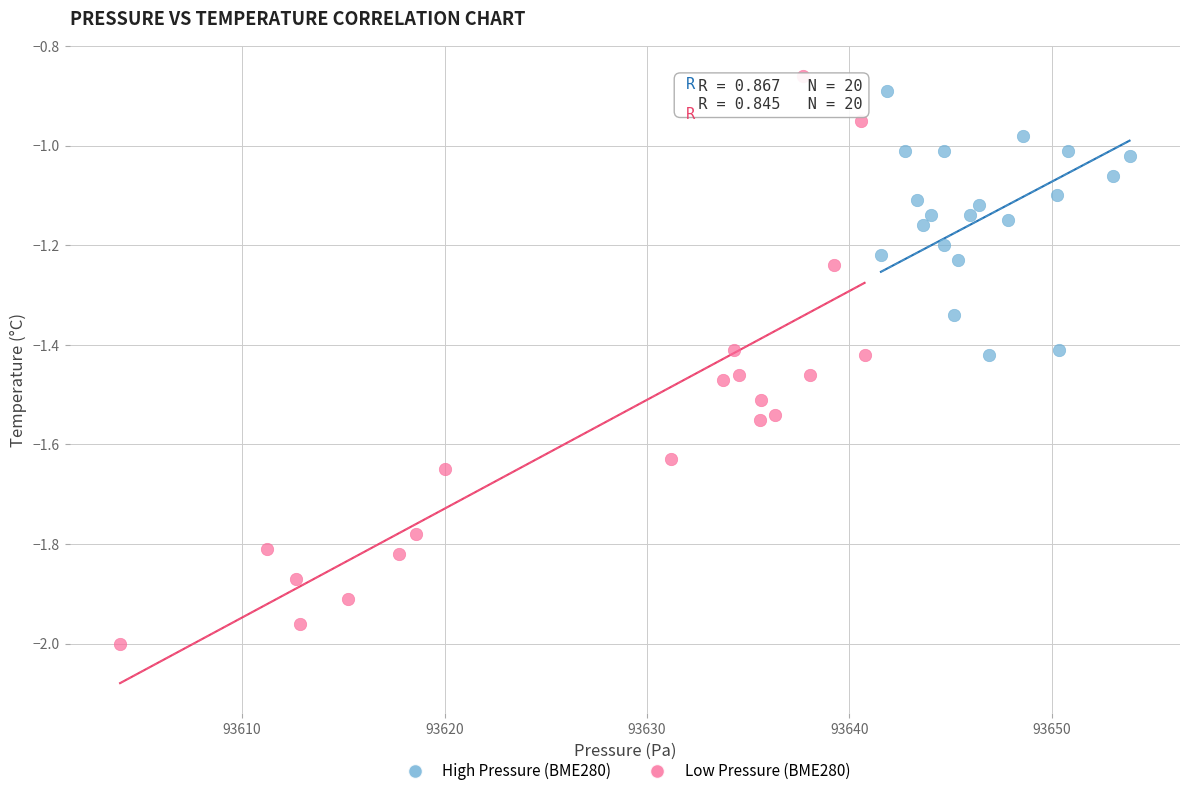

Which series reaches the minimum Y coordinate?

Low Pressure (BME280)